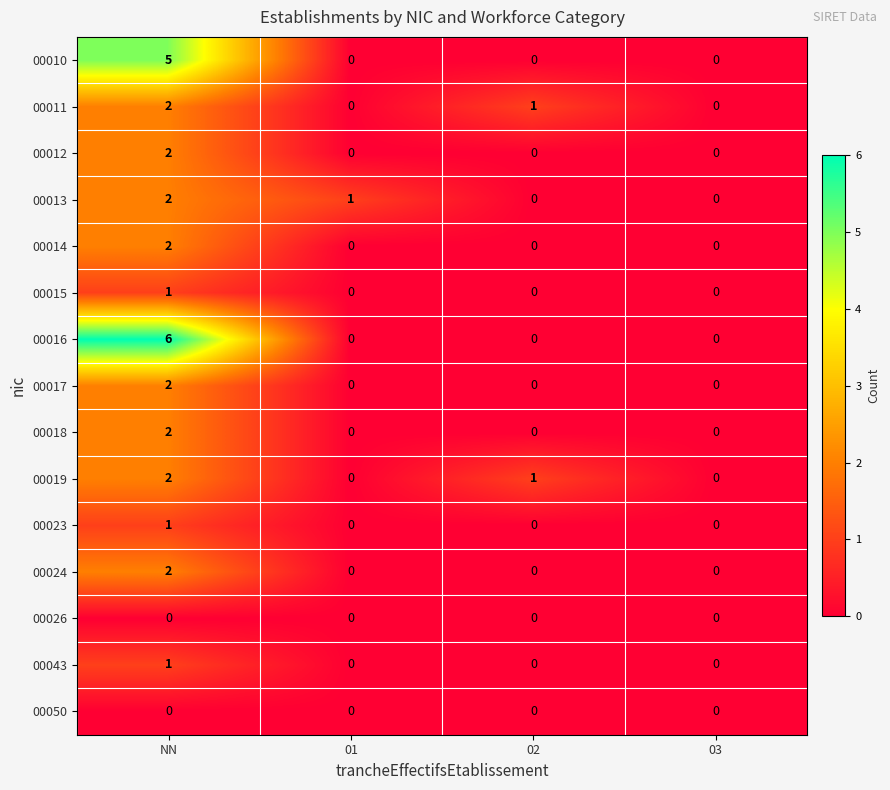

The 00024 series shows -1 at 02. True or false?

False